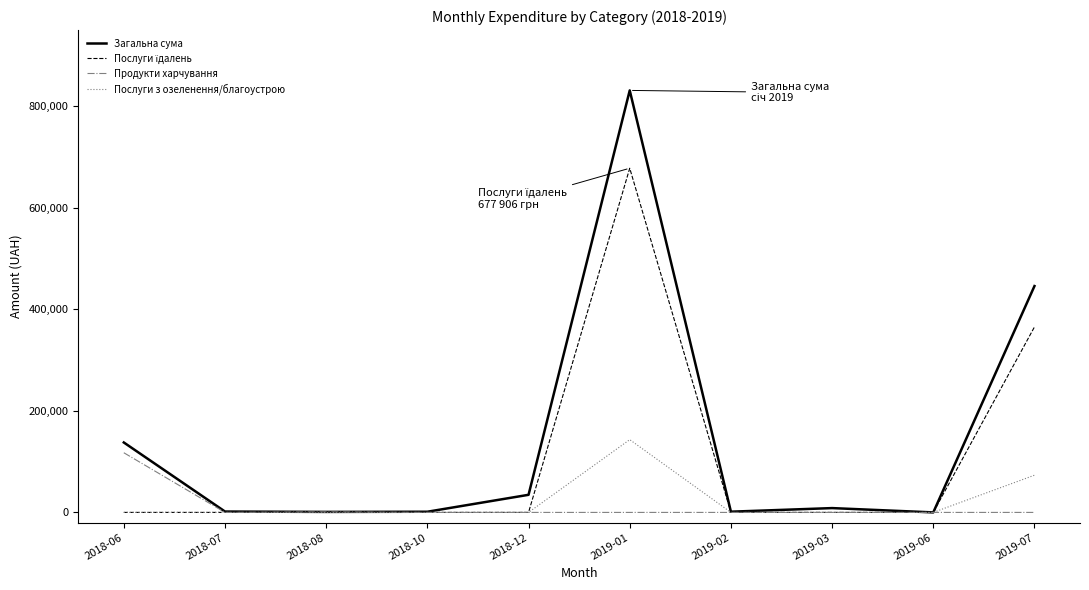

What is the spread (max minus min) of values at 2019-07?

445821.0